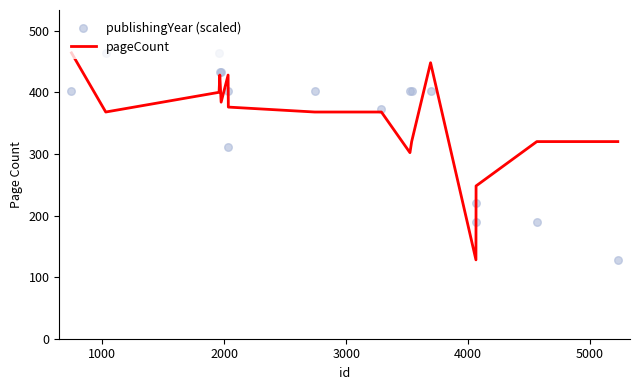

What is the maximum value for pageCount?

464